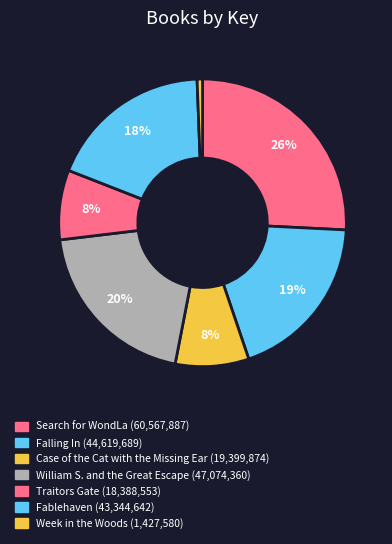

Is it true that Search for WondLa is 26% of the pie?

True